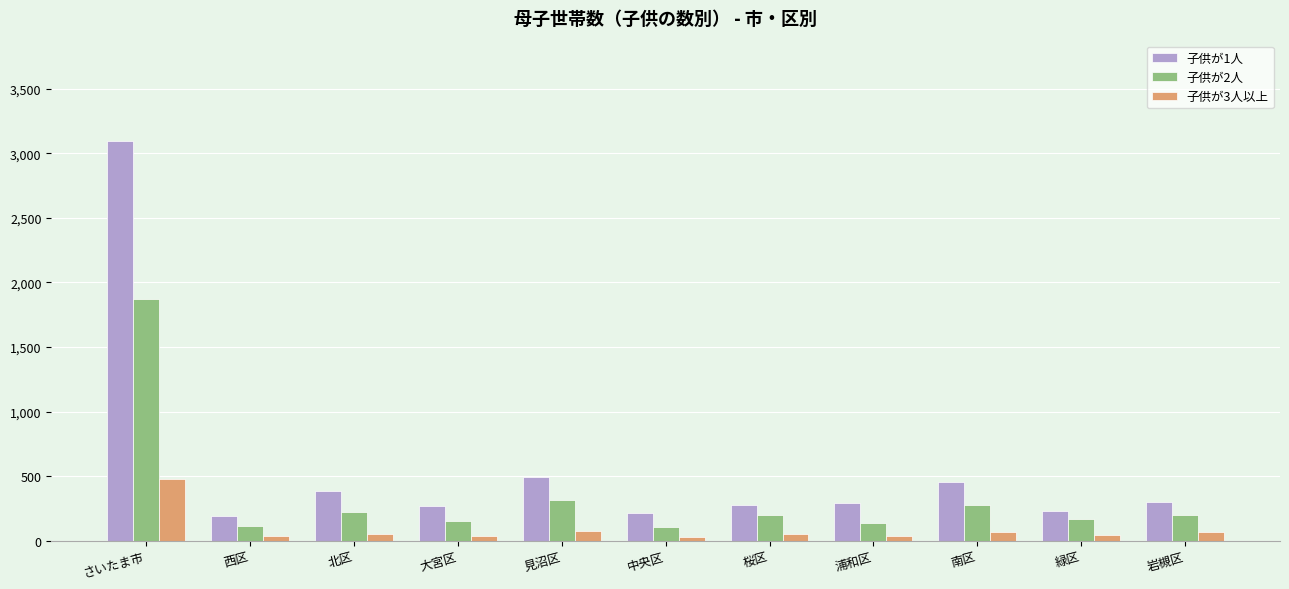

Which series has the largest range (max minus min)?

子供が1人